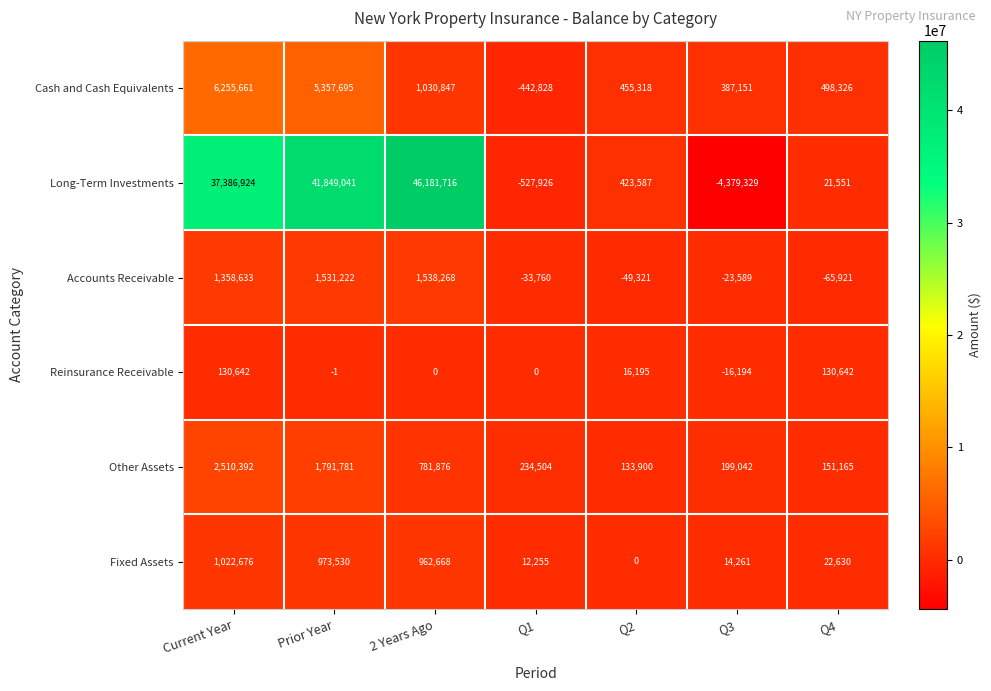

At how many categories does at least one series exceed 30374443?

3